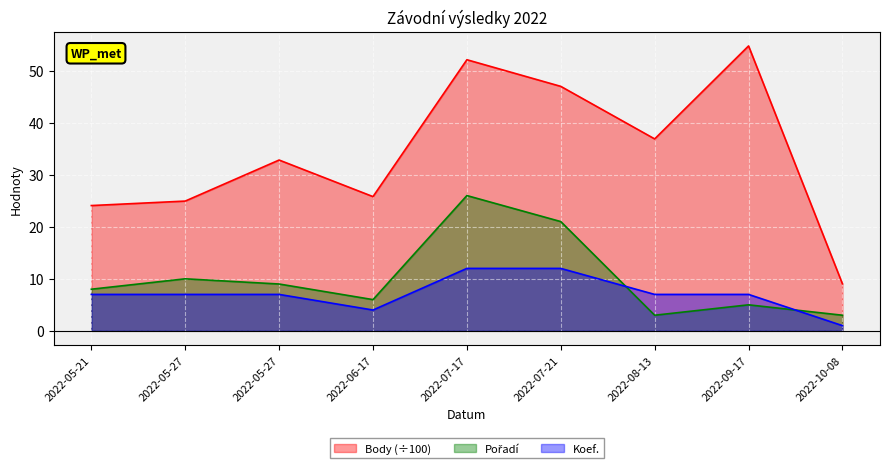

Where is the first local minimum for Body?

2022-06-17